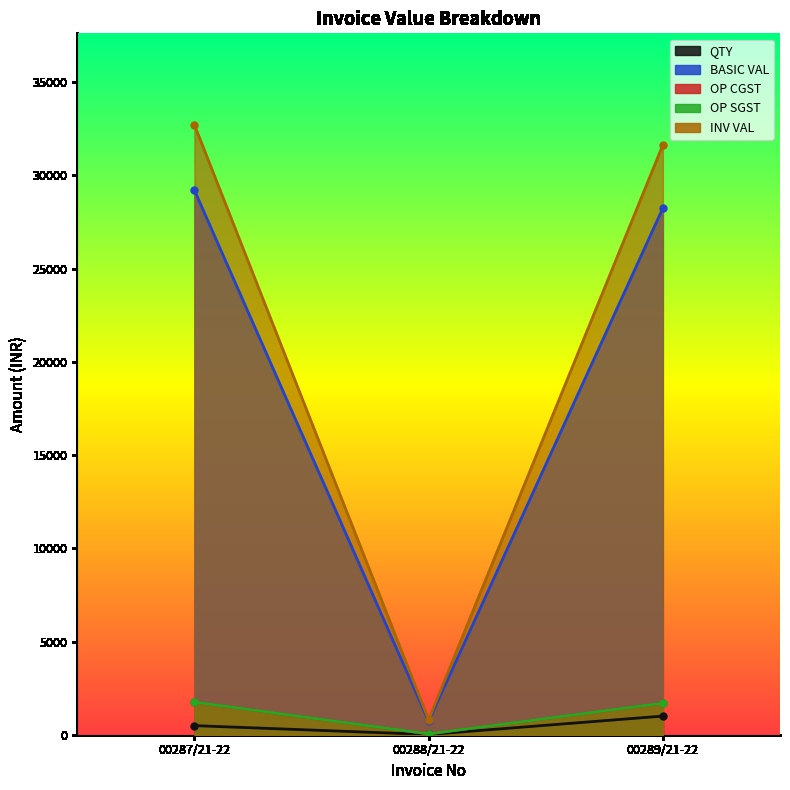

At which category does the chart reach its minimum across all series?

00288/21-22